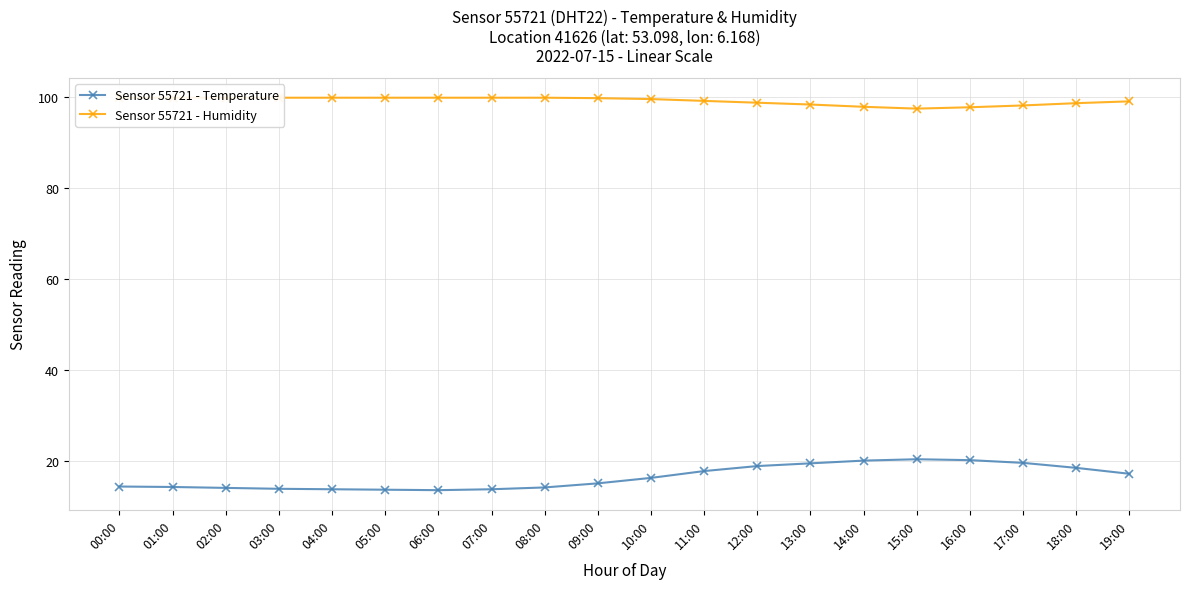

True or false: Sensor 55721 - Humidity has a value of 21.7 at 12:00.

False